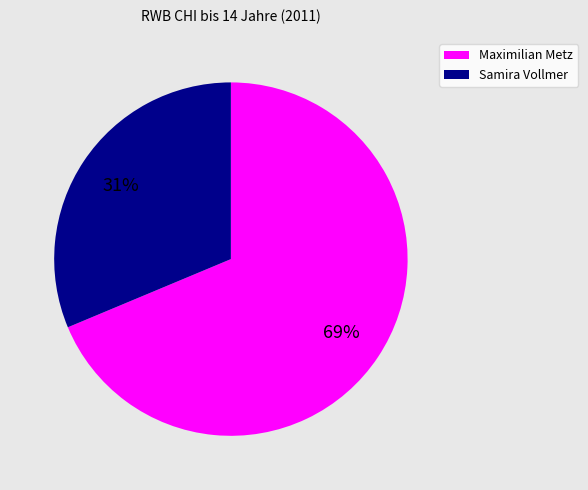

Between Maximilian Metz and Samira Vollmer, which is larger?

Maximilian Metz